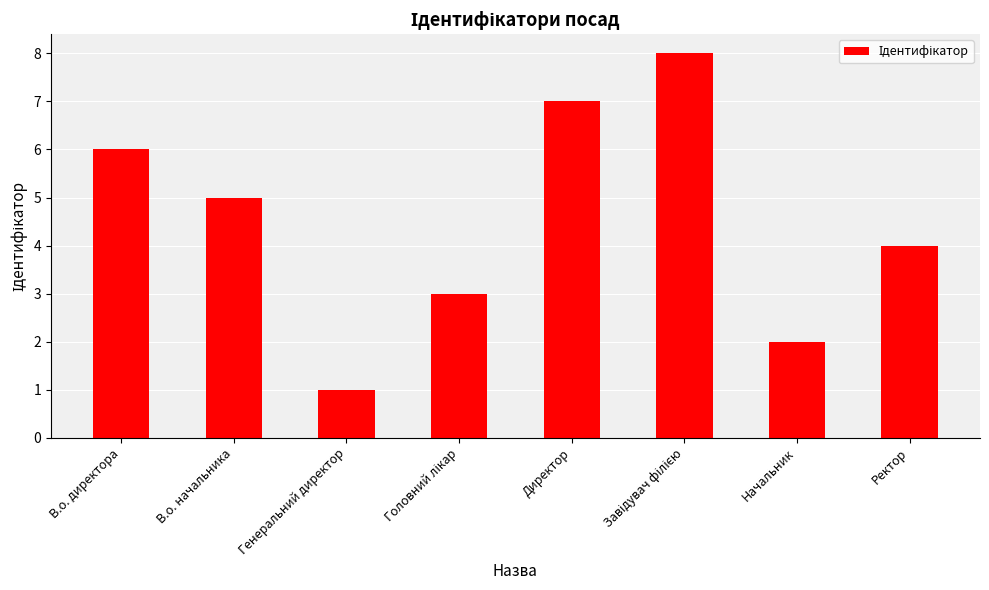

Between В.о. начальника and Начальник, which is larger?

В.о. начальника